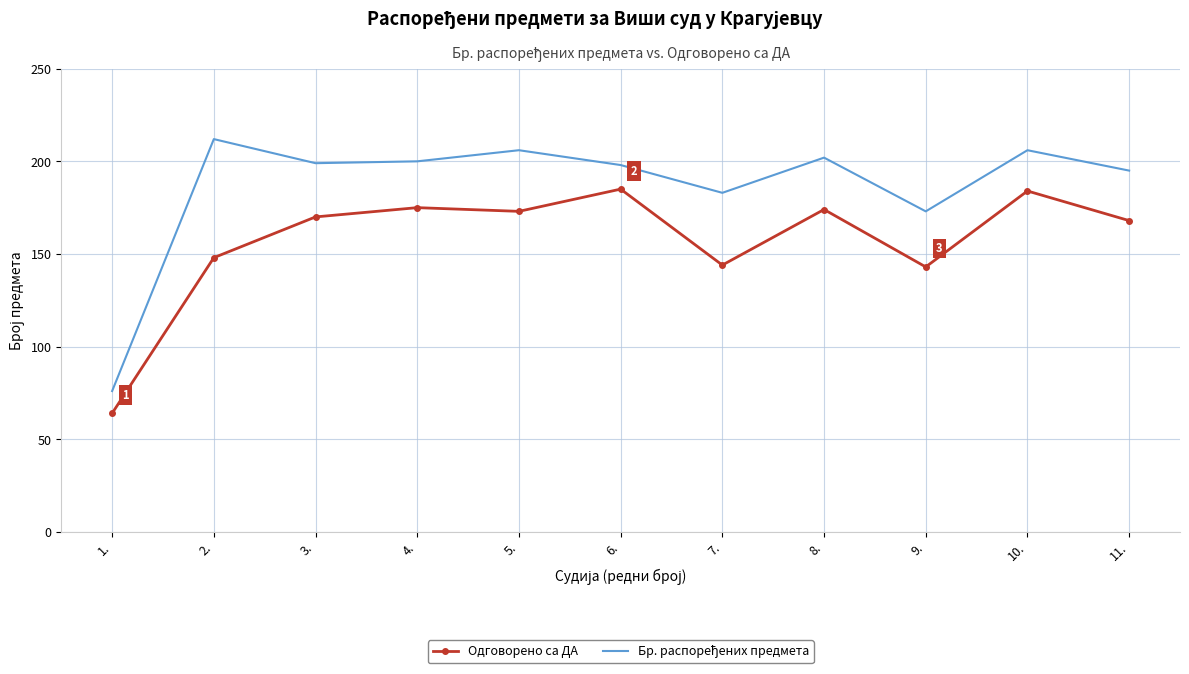

What is the spread (max minus min) of values at 4.?

25